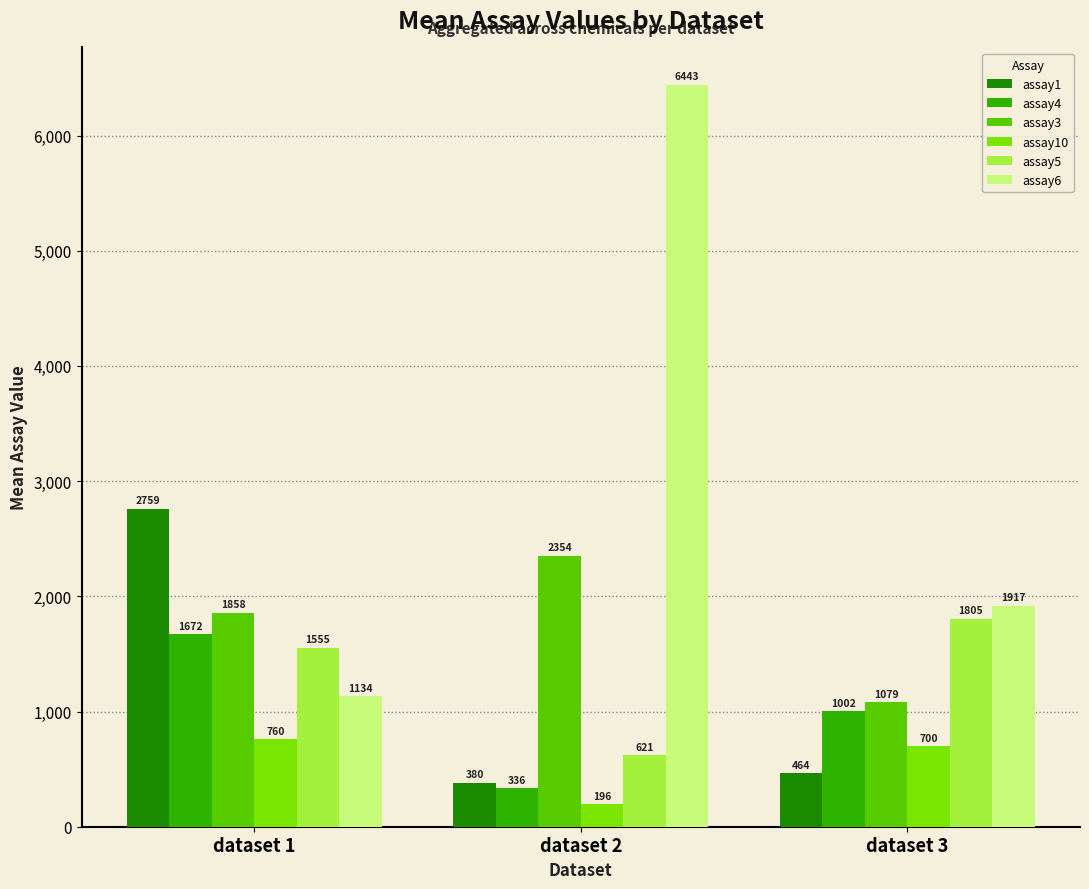

Rank the categories by assay4 value from lowest to highest.

dataset 2, dataset 3, dataset 1